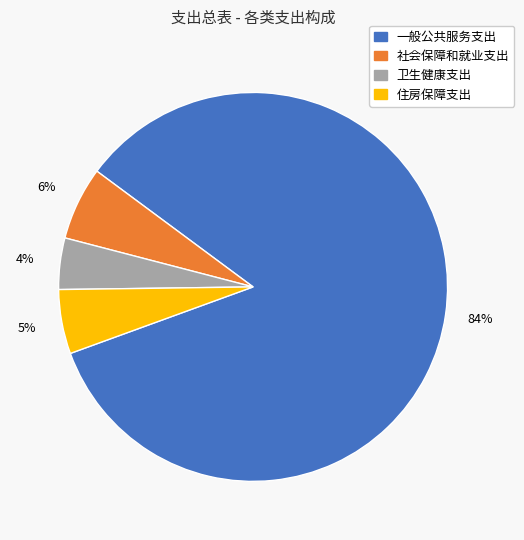

Combined, do 一般公共服务支出 and 卫生健康支出 account for over 50%?

Yes